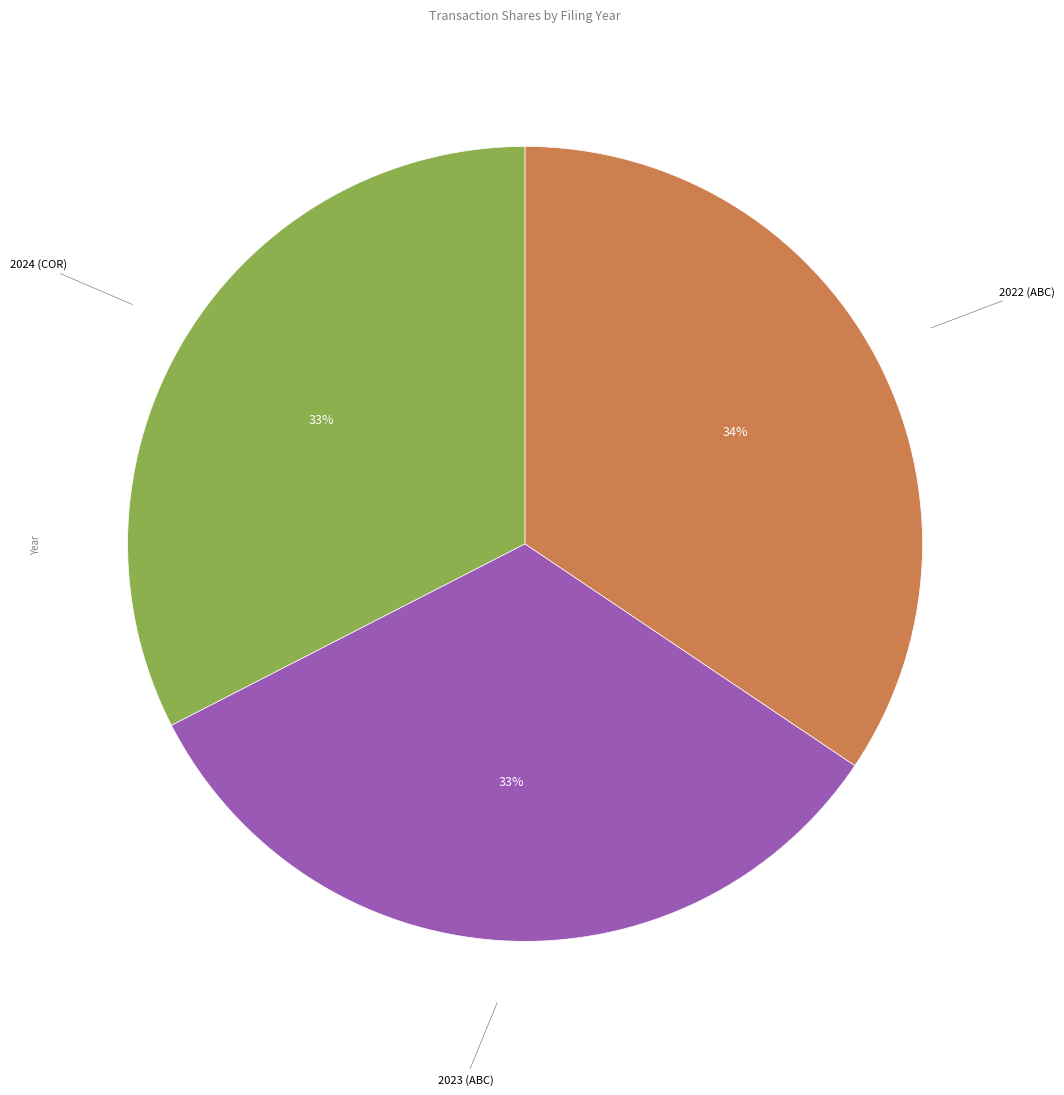

Does any single category account for the majority?

No